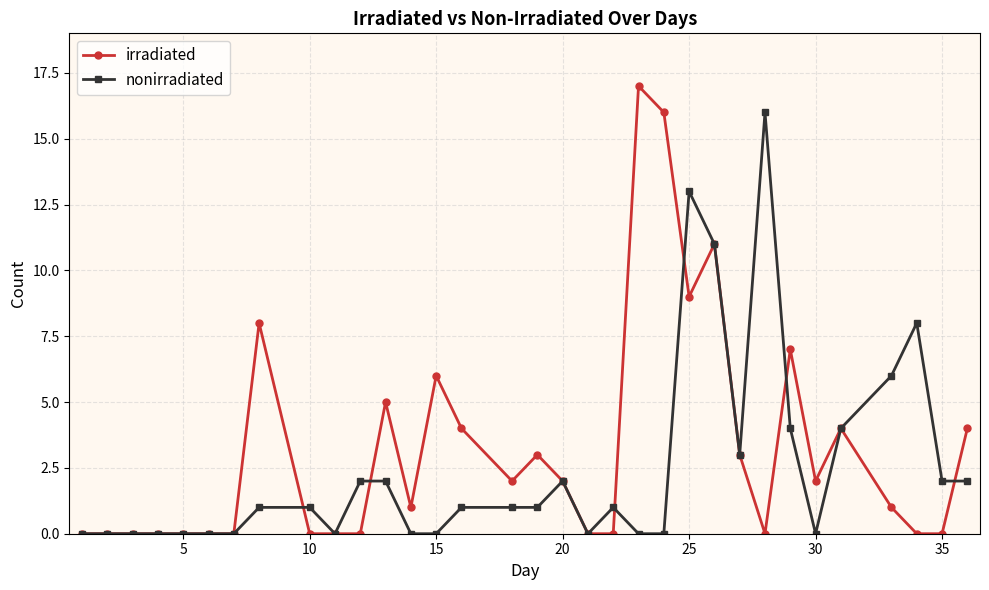

At how many categories does at least one series exceed 15?

3